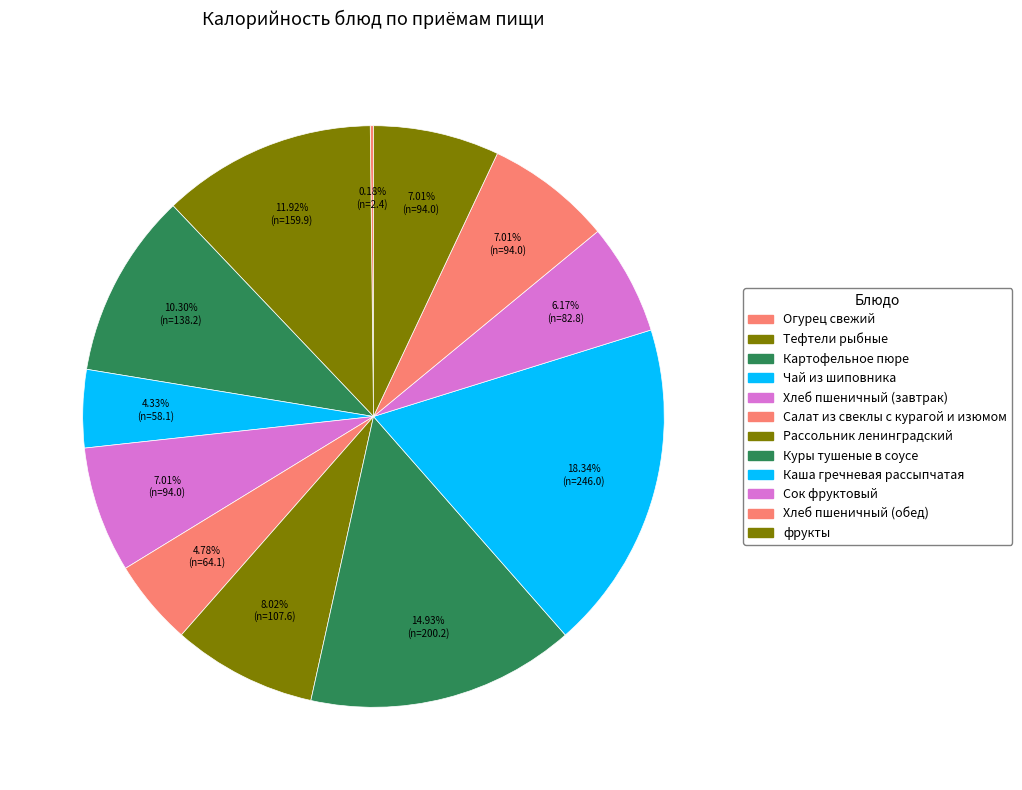

How many slices are in this pie chart?

12